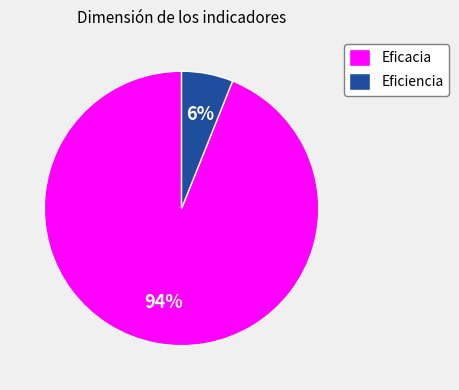

Rank the categories by value from highest to lowest.

Eficacia, Eficiencia